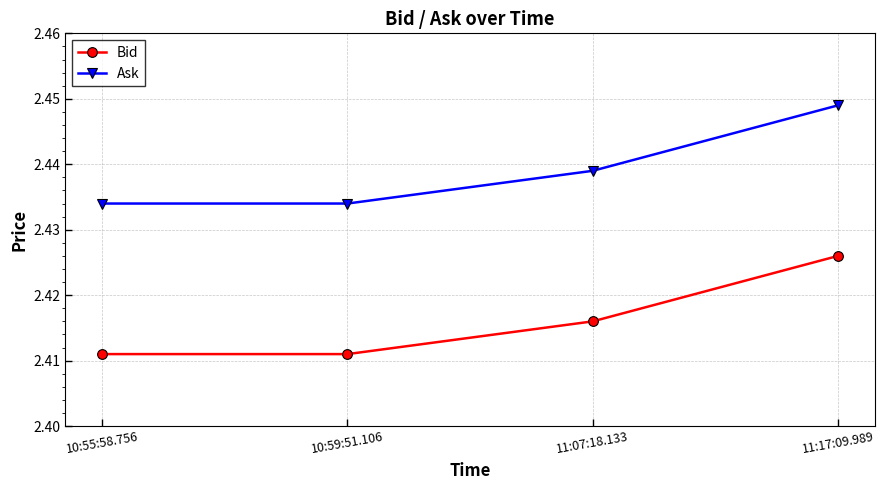

Which label corresponds to the largest value in the chart?

11:17:09.989